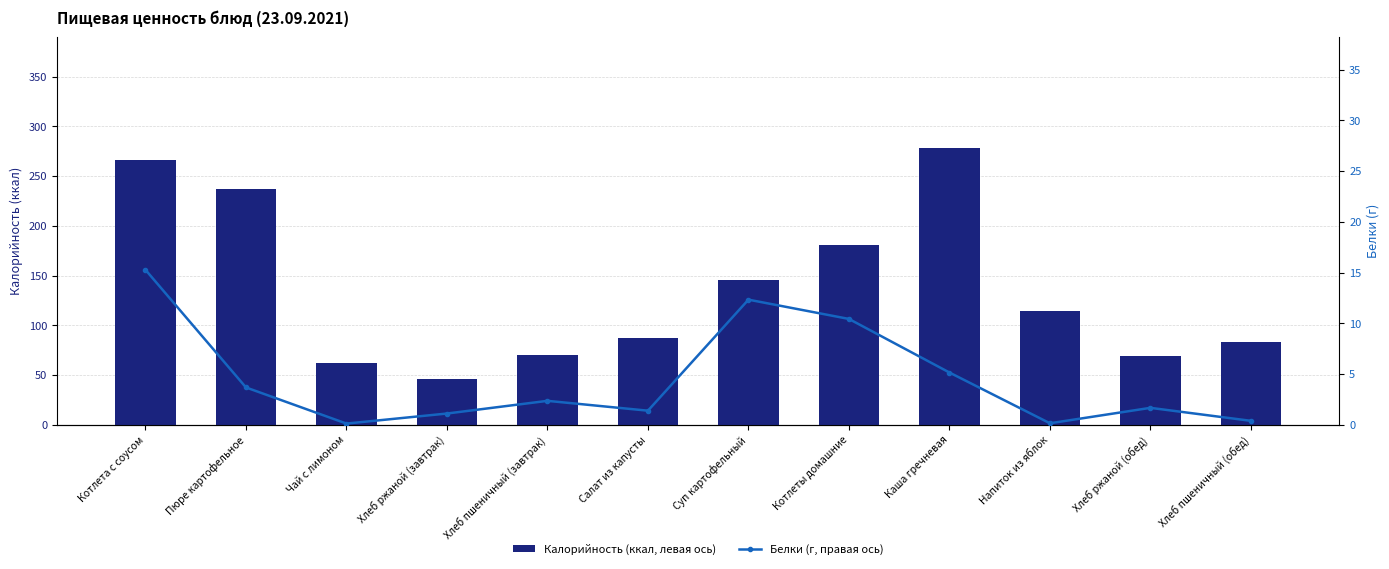

At how many categories does at least one series exceed 49?

11